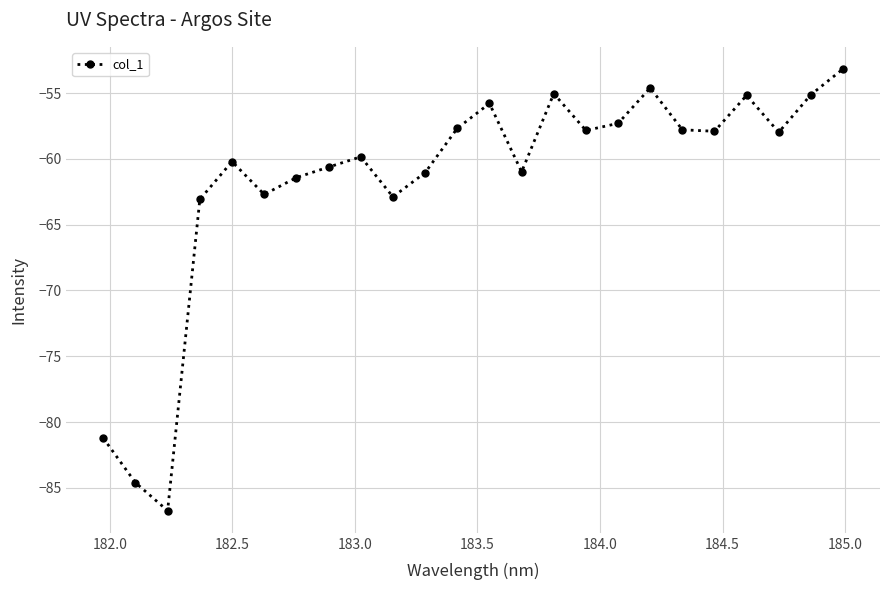

How many interior local valleys (lower than both neighbors) does the data have?

7